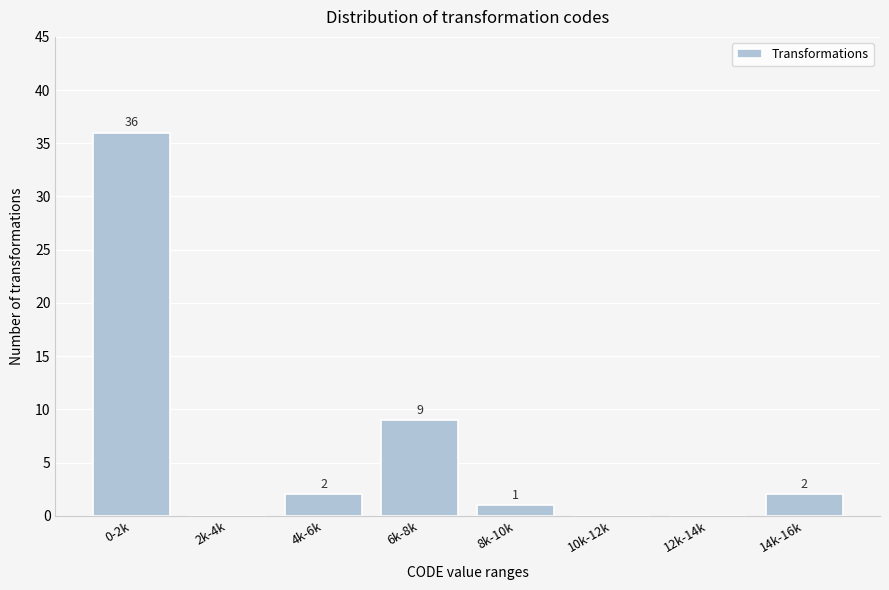

Reading left to right, extract all data points from this chart.

0-2k=36	2k-4k=0	4k-6k=2	6k-8k=9	8k-10k=1	10k-12k=0	12k-14k=0	14k-16k=2